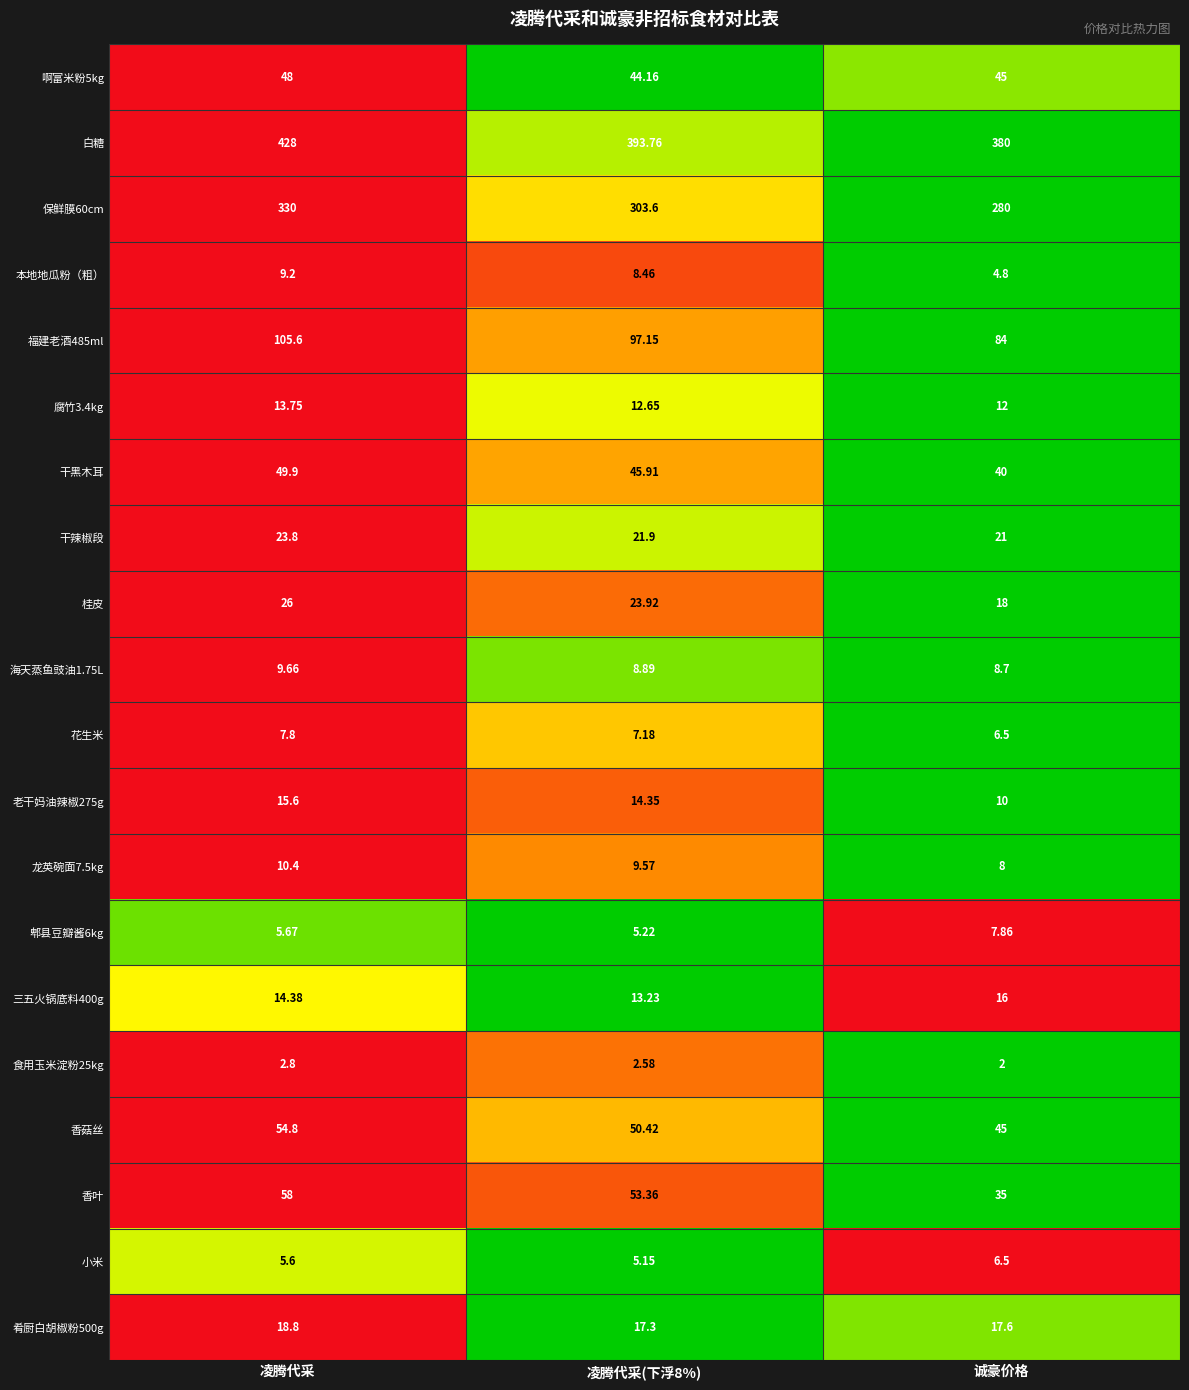

Which series has the largest total across all categories?

白糖